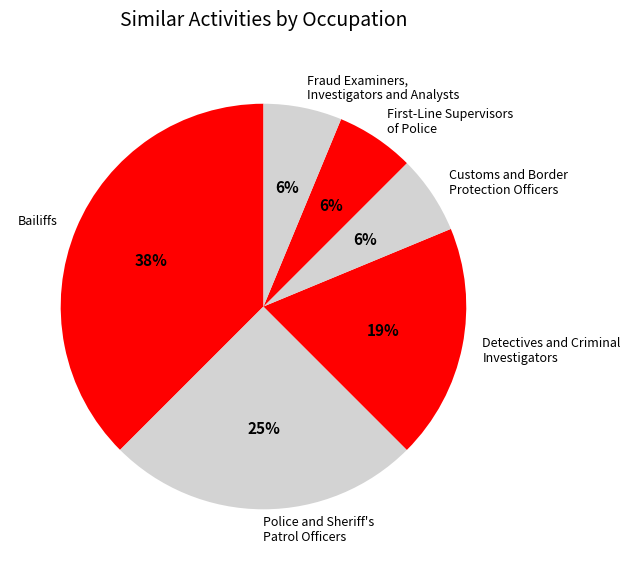

To the nearest percent, what is the average slice percentage?

17%